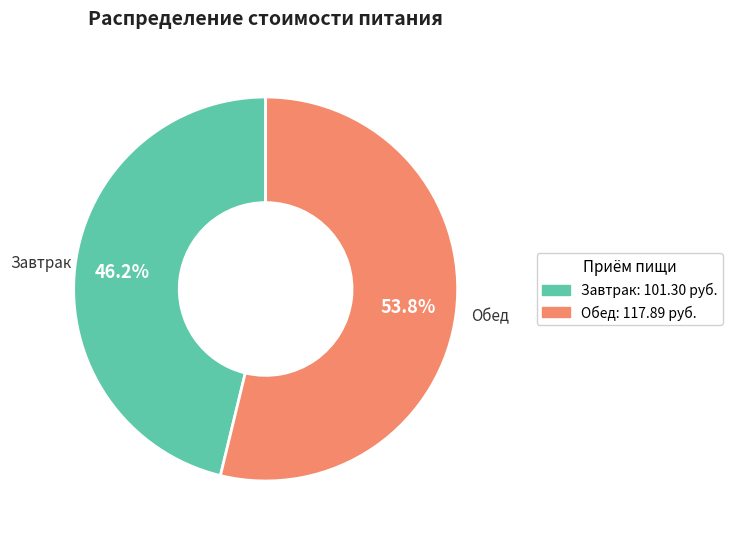

Which has a higher value, Завтрак or Обед?

Обед